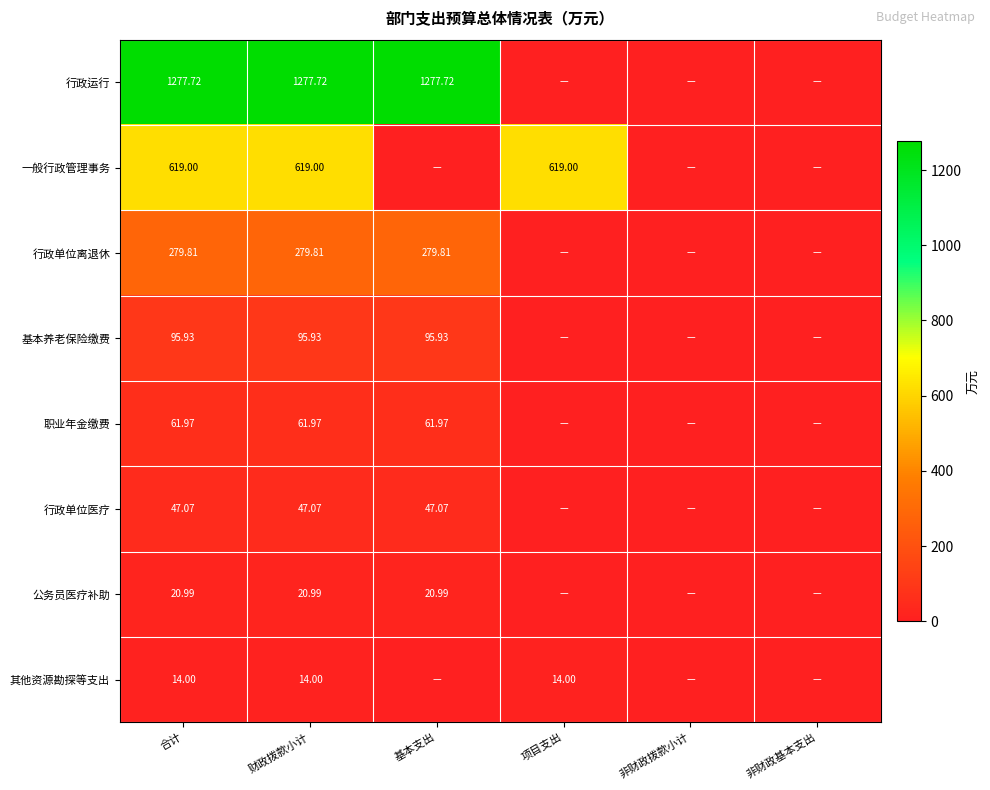

Is the value of 职业年金缴费 at 基本支出 greater than the value of 公务员医疗补助 at 基本支出?

Yes